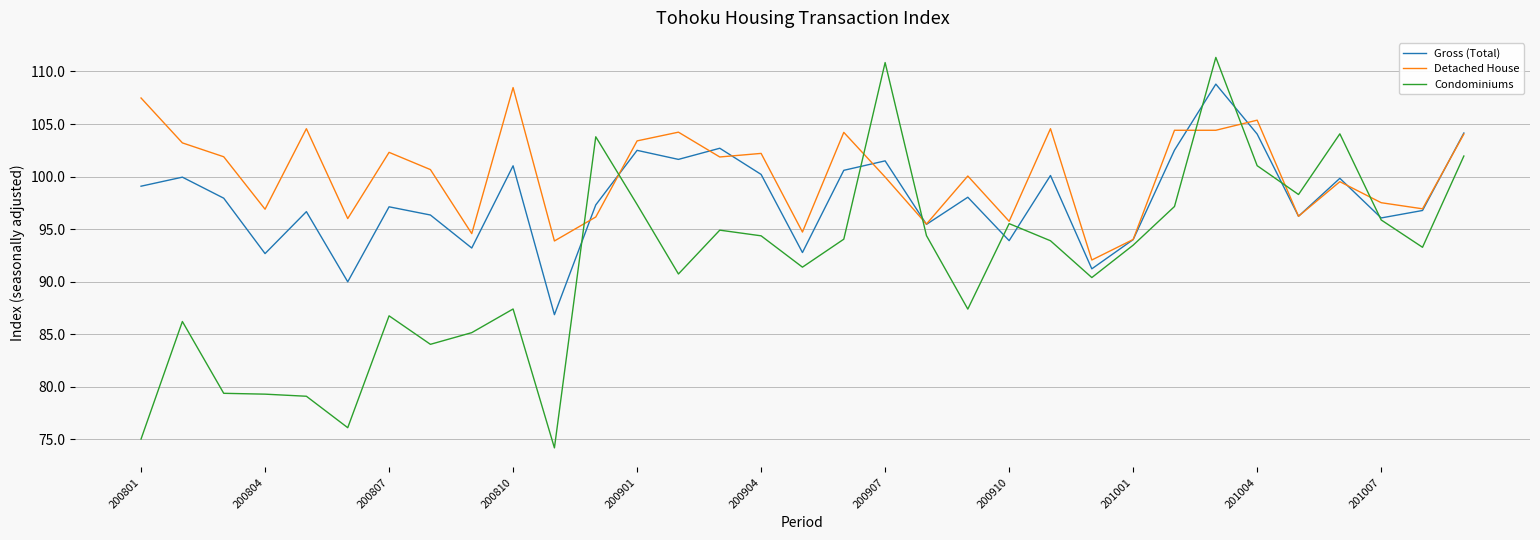

Which series has the largest total across all categories?

Detached House